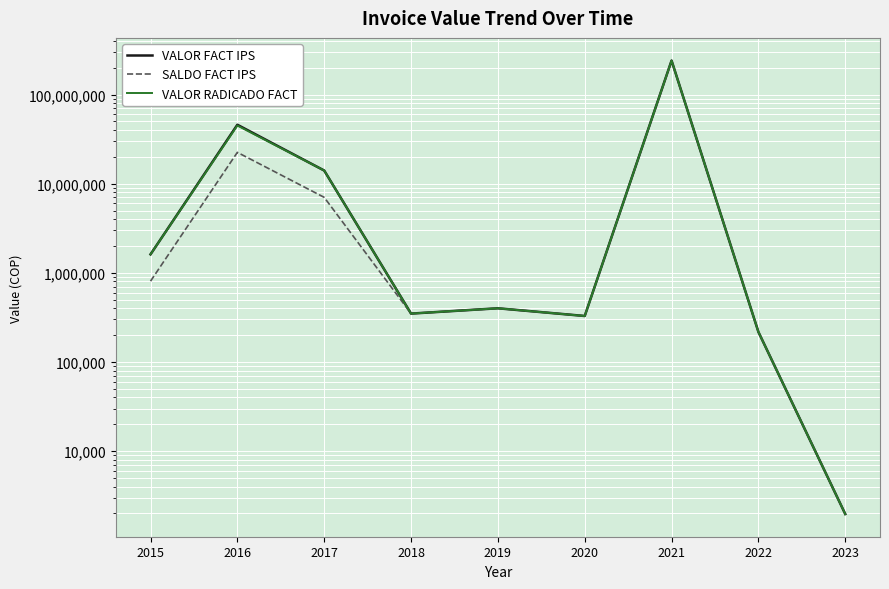

What are all the series names shown in the legend?

VALOR FACT IPS, SALDO FACT IPS, VALOR RADICADO FACT